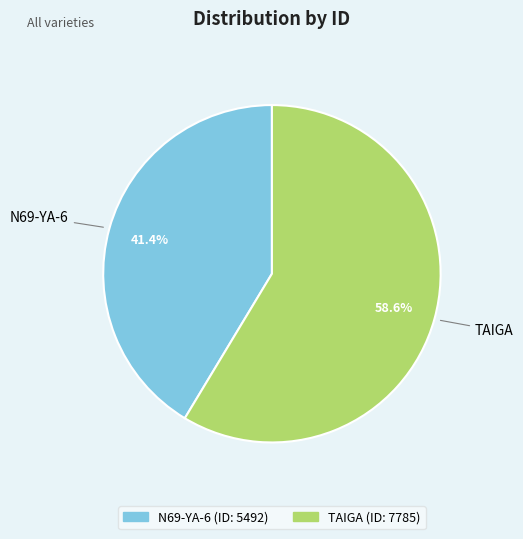

Is the sum of TAIGA and N69-YA-6 greater than half?

Yes